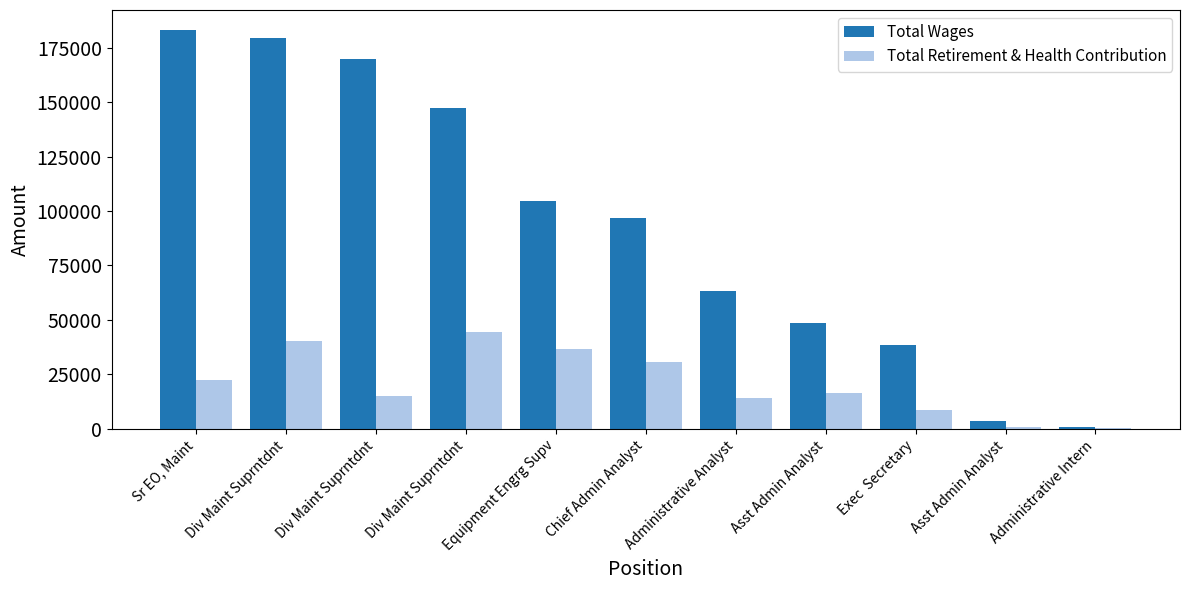

What are all the series names shown in the legend?

Total Wages, Total Retirement & Health Contribution